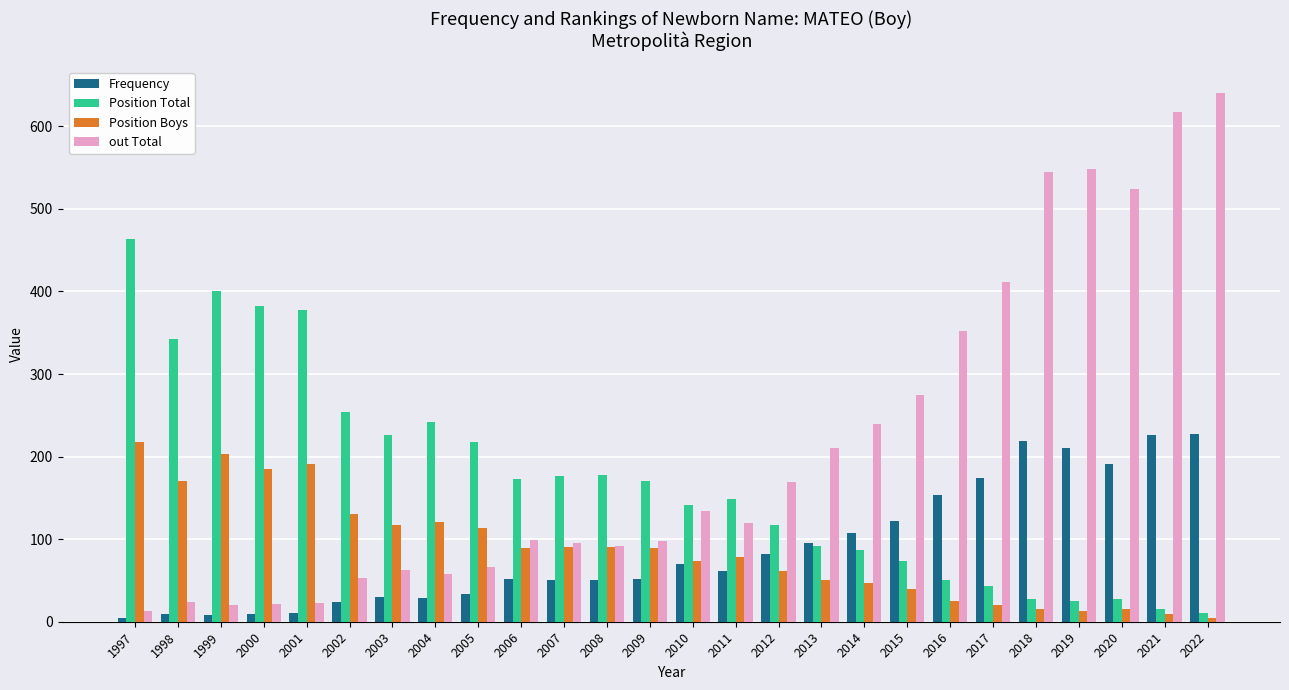

What is the sum of all Position Boys values?

2261